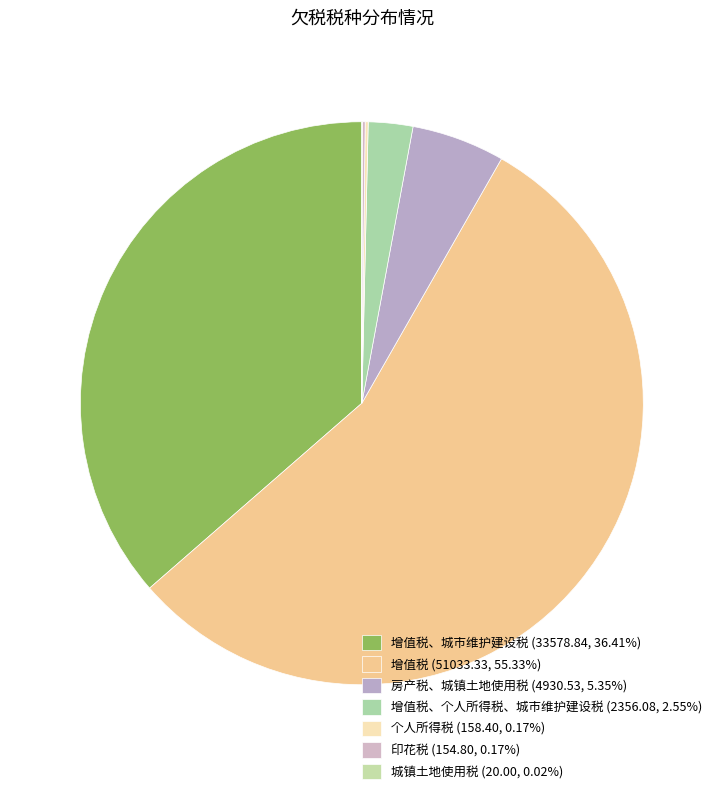

Which category has the biggest portion of the pie?

增值税